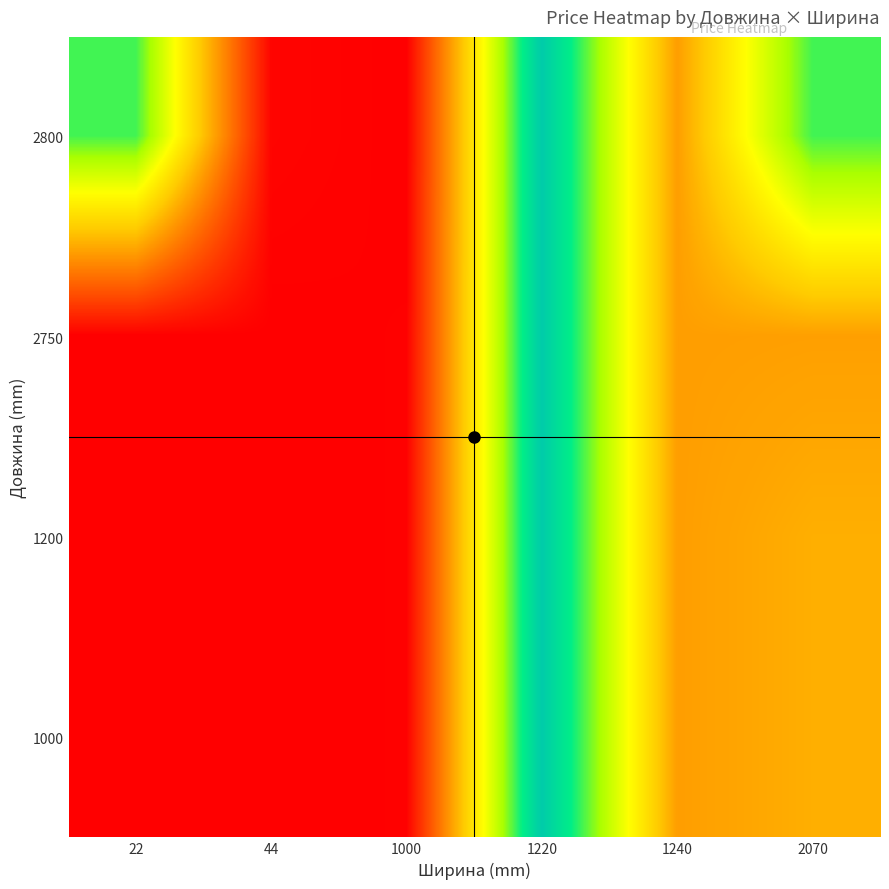

Between 1240 and 1000, which is larger?

1240